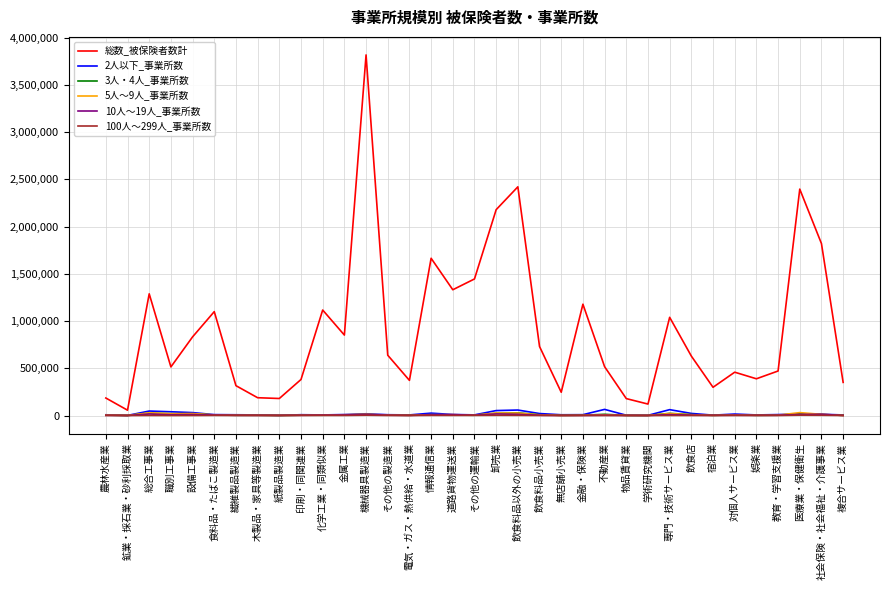

True or false: 3人・4人_事業所数 and 100人～299人_事業所数 intersect in this chart.

False